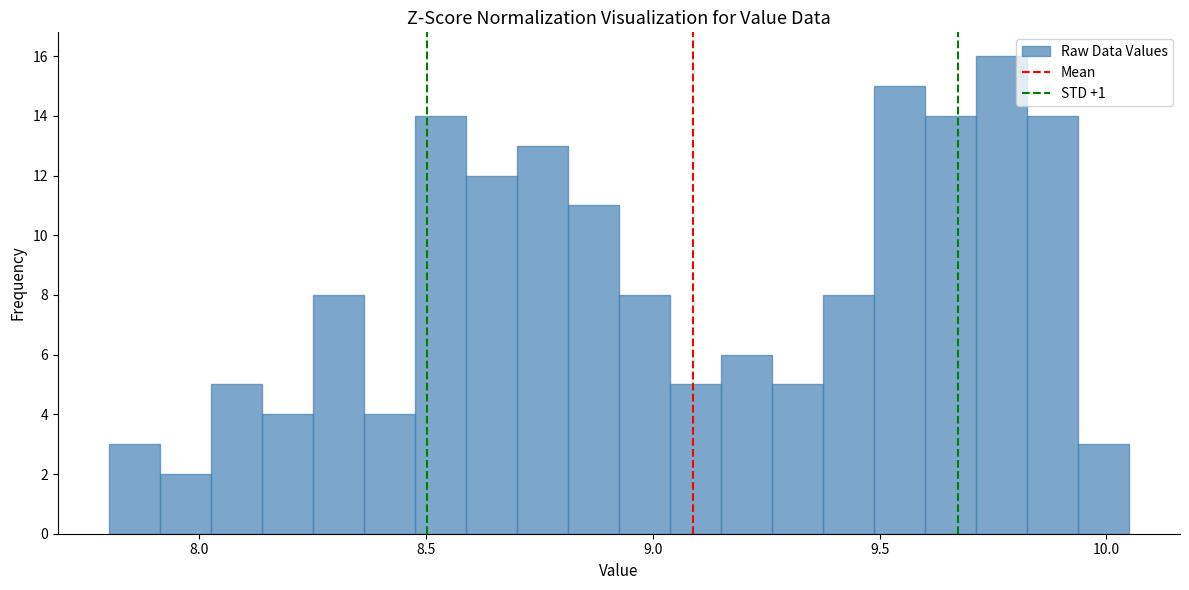

Around what value on the x-axis is the tallest bar? Give the approximate position of its centre, as read against the axis.

9.75